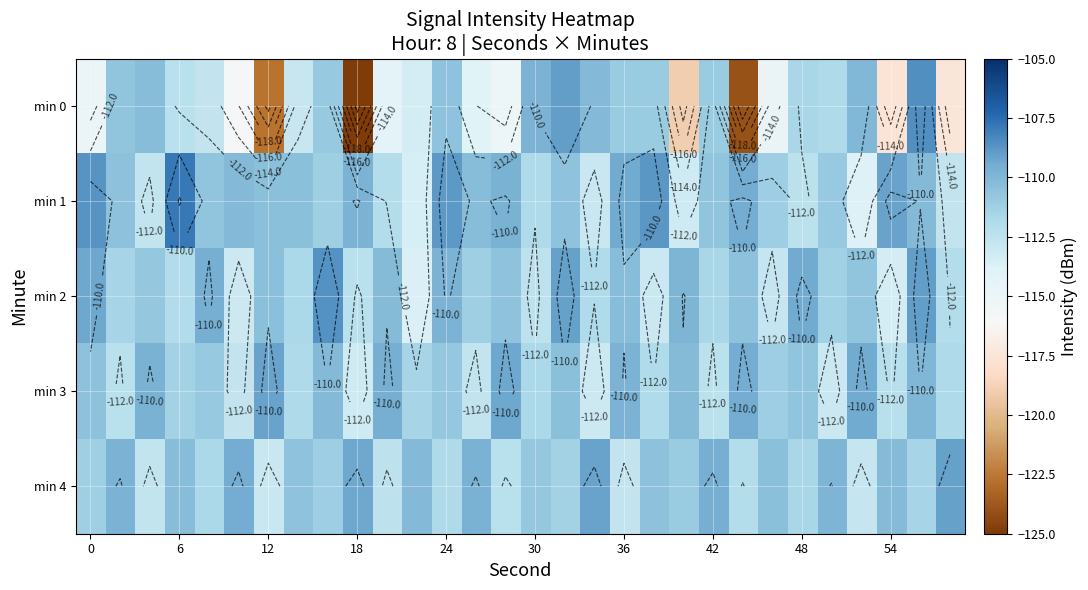

How many data points does each series have?

30